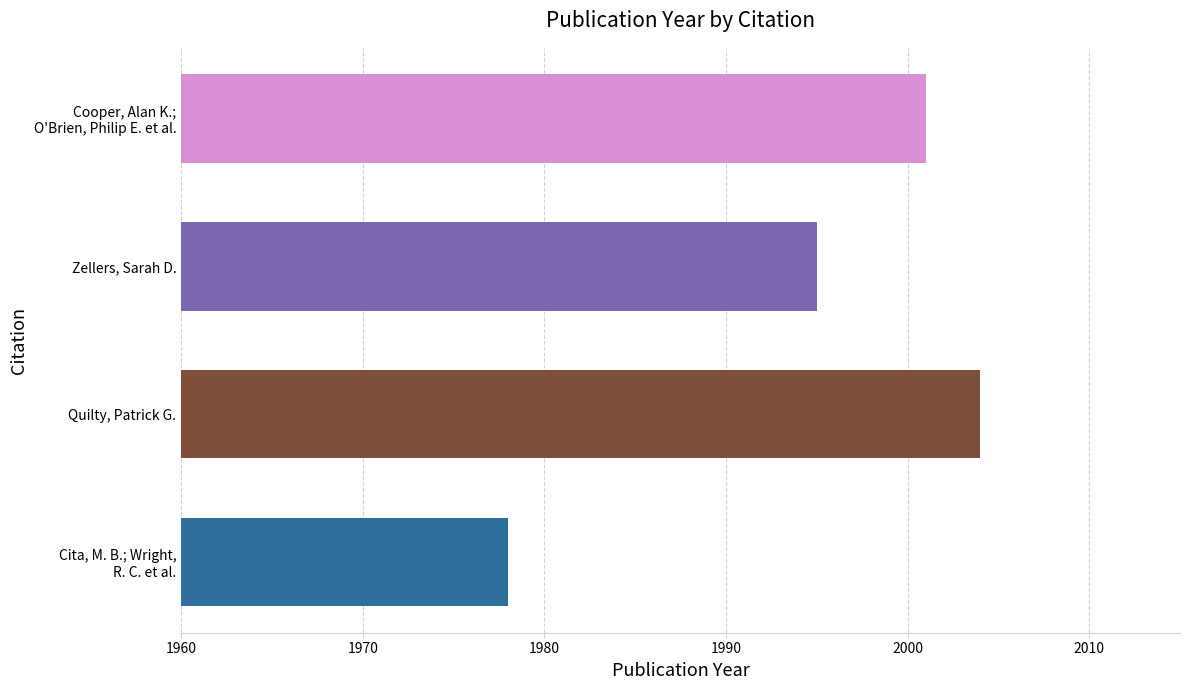

Which has a higher value, Quilty, Patrick G. or Zellers, Sarah D.?

Quilty, Patrick G.